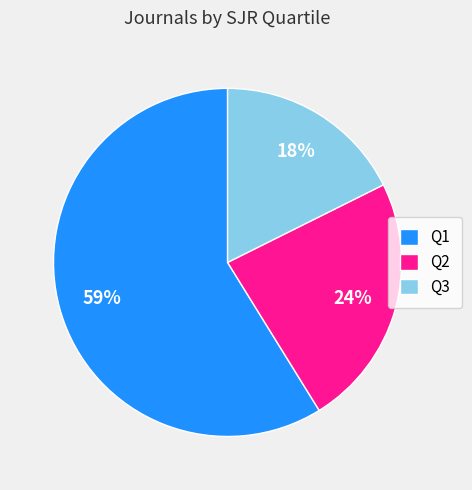

Between Q2 and Q1, which is larger?

Q1